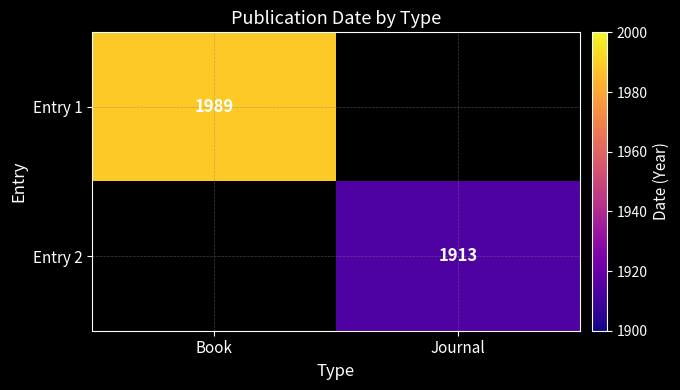

Which label corresponds to the smallest value in the chart?

Journal